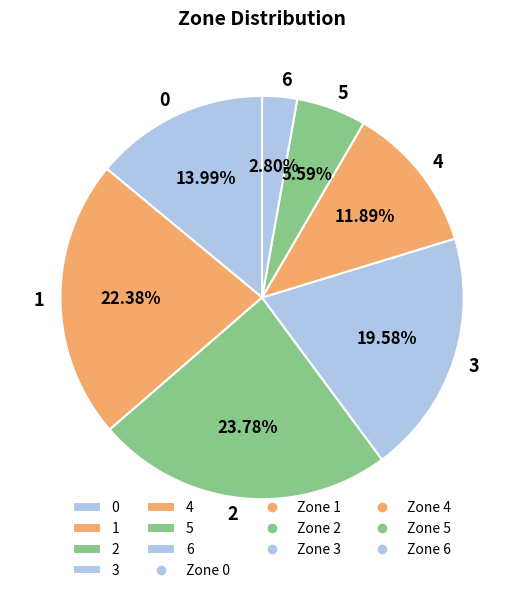

To the nearest percent, what is the combined percentage of 0 and 4?

26%